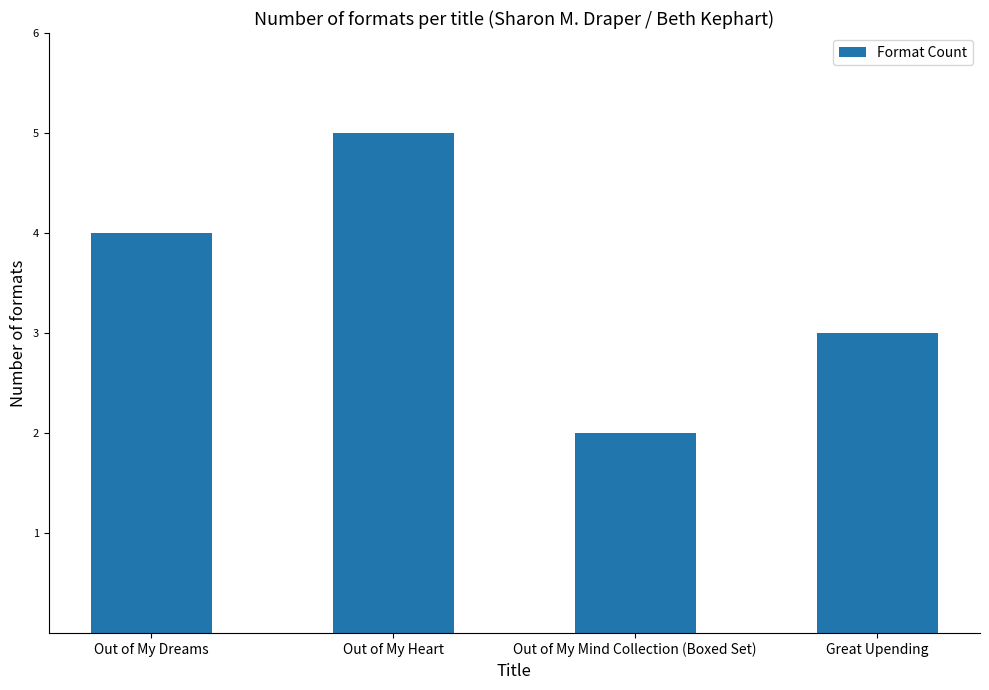

How many data points are less than 4?

2